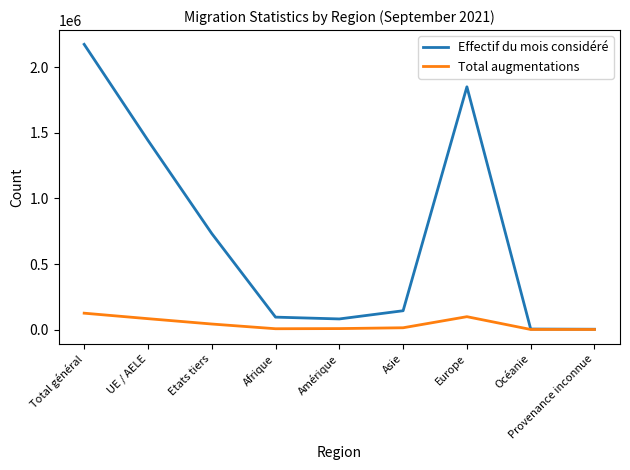

Which category has the highest value in the Effectif du mois considéré series?

Total général